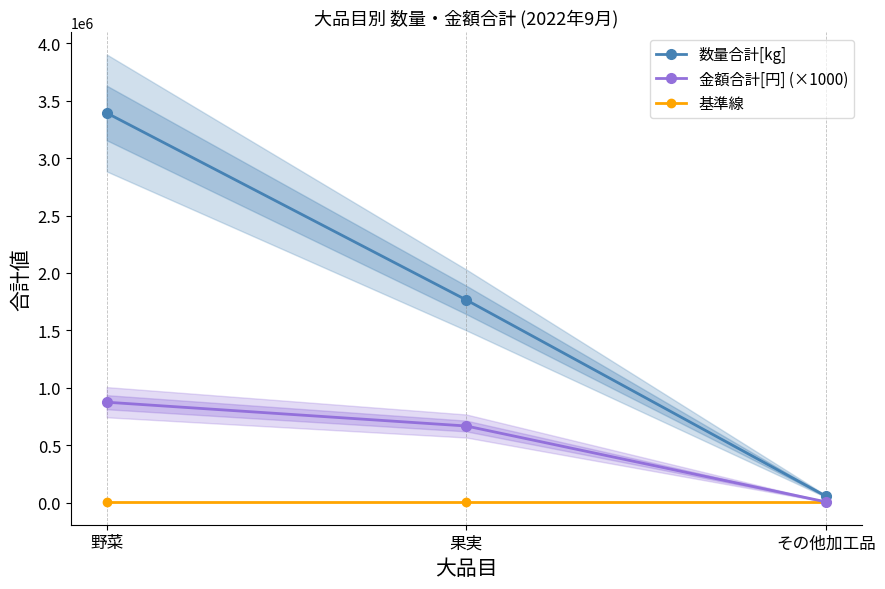

List the labels in order of 金額合計[円] (×1000) value, largest first.

野菜, 果実, その他加工品